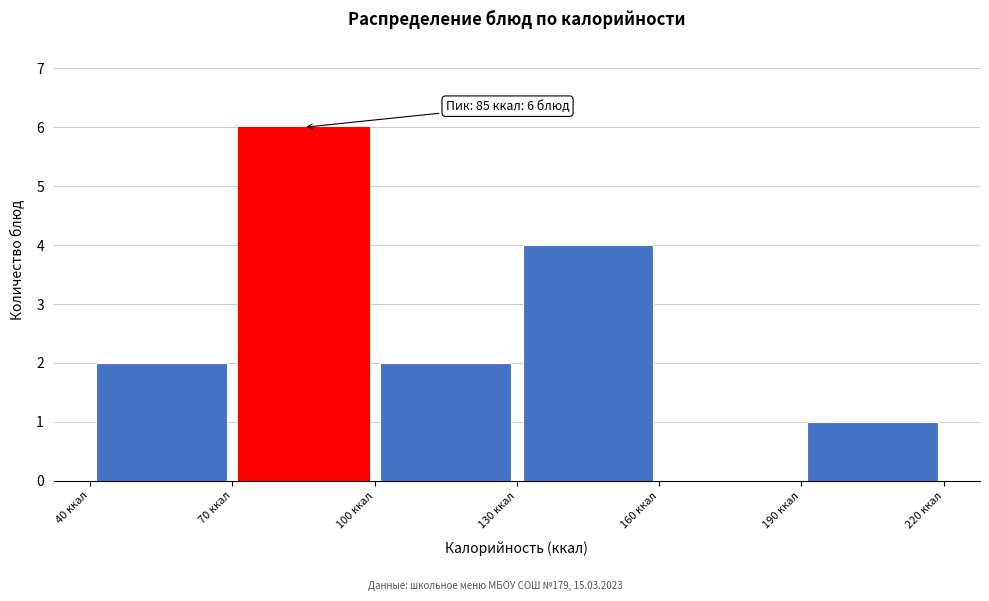

Which range on the x-axis has the tallest bar?

70 to 100